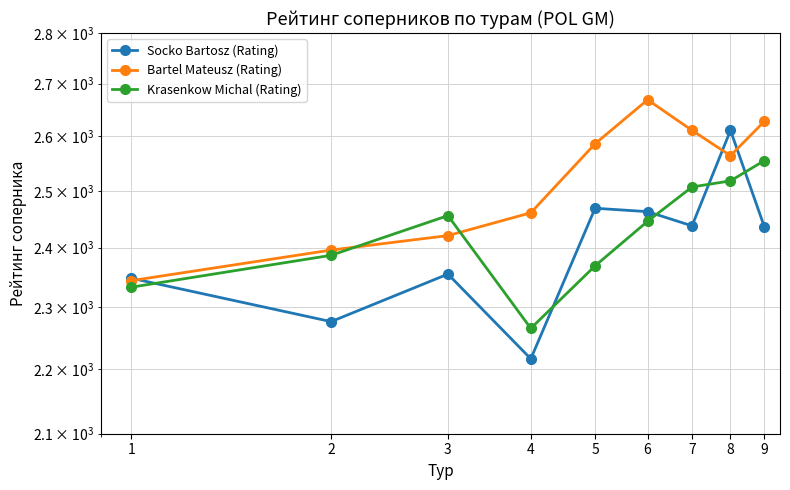

Which series has the largest total across all categories?

Bartel Mateusz (Rating)